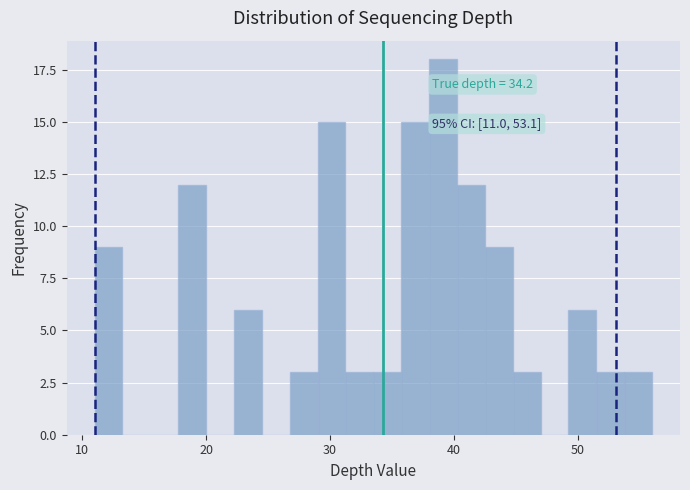

Around what value on the x-axis is the tallest bar? Give the approximate position of its centre, as read against the axis.

39